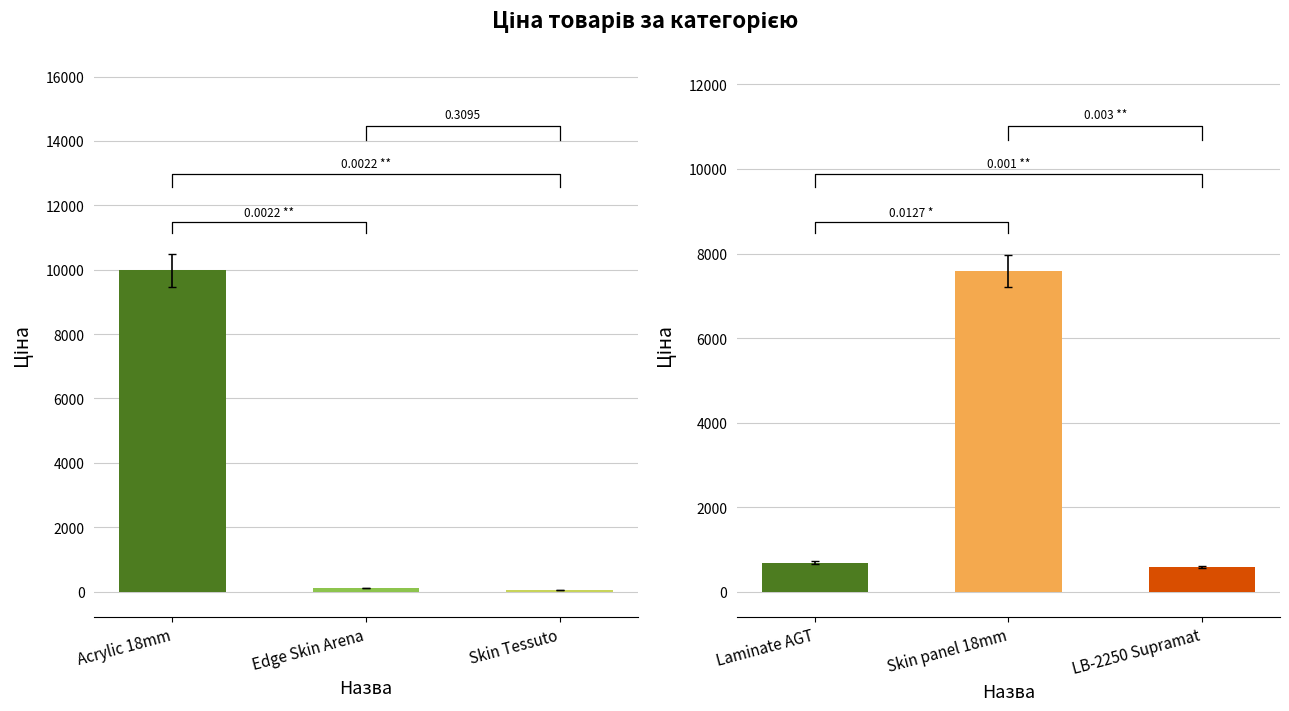

What is the maximum value for Ціна (right group)?

7596.5